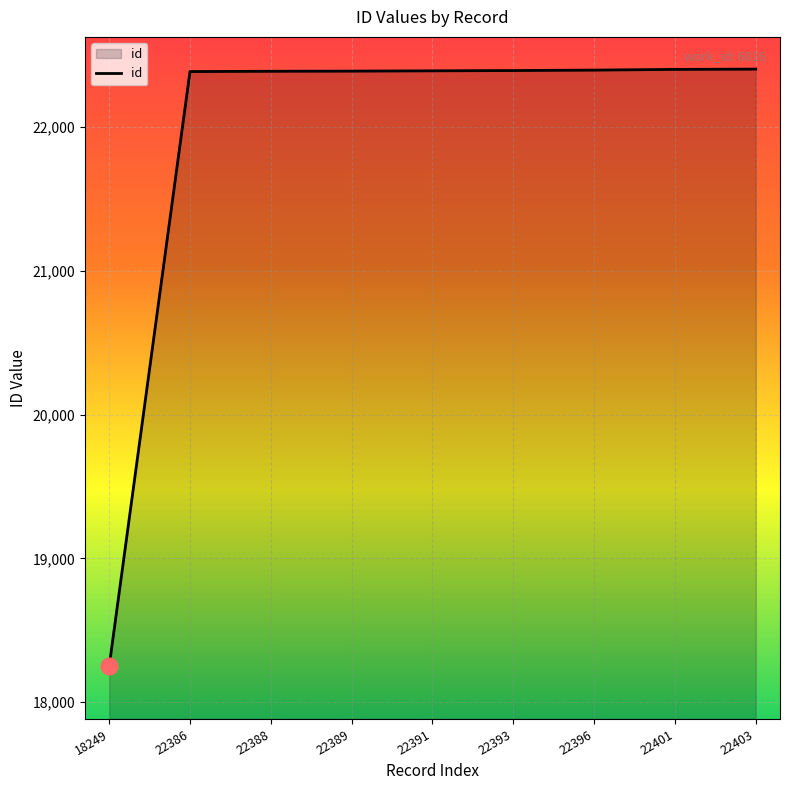

The chart shows a value of 39951 at 22386. True or false?

False